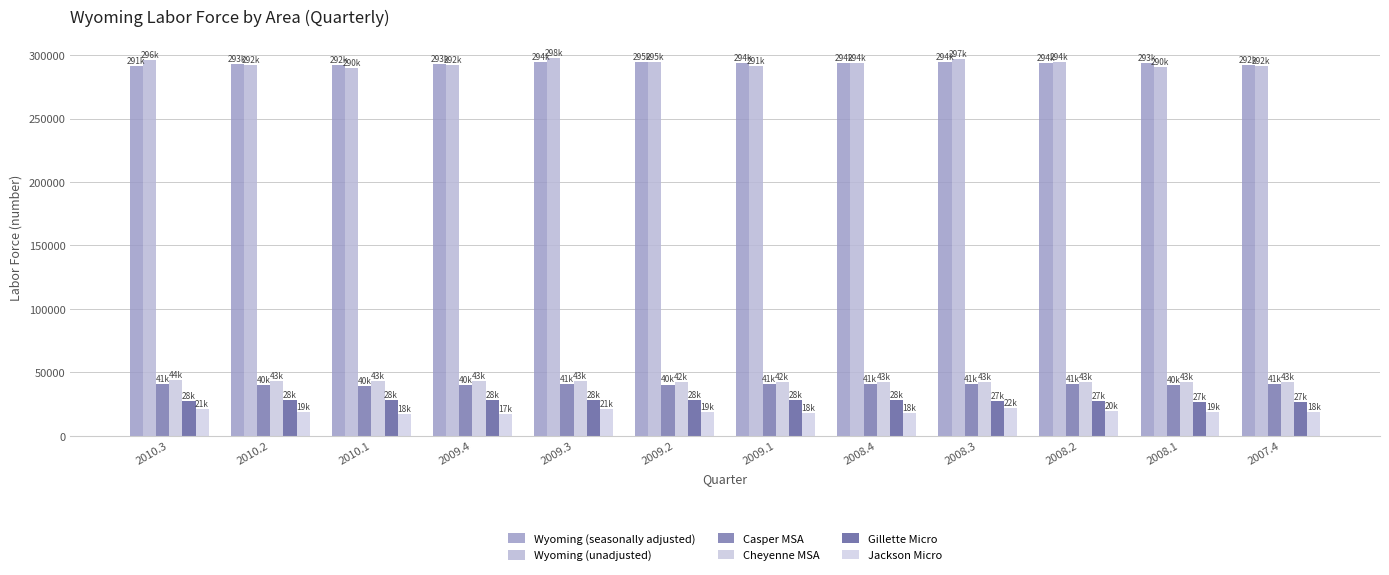

What is the difference between the highest and lowest values at 2010.1?

274752.7